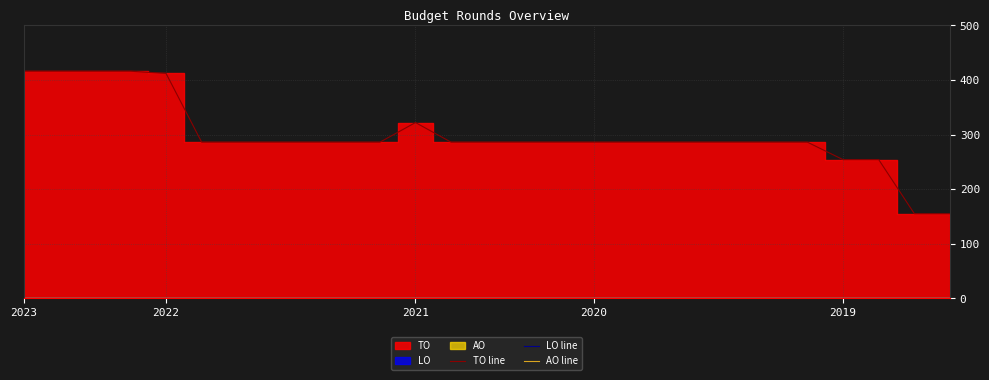

Reading left to right, extract all data points from this chart.

TO line: 416	416	416	416	412	286	286	286	286	286	286	322	286	286	286	286	286	286	286	286	286	286	286	254	254	155	155
LO line: 0	0	0	0	0	0	0	0	0	0	0	0	0	0	0	0	0	0	0	0	0	0	0	0	0	0	0
AO line: 0	0	0	0	0	0	0	0	0	0	0	0	0	0	0	0	0	0	0	0	0	0	0	0	0	0	0